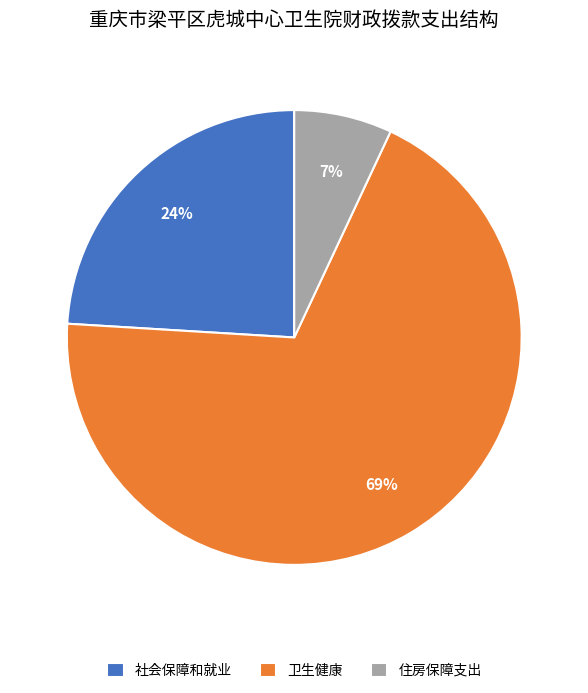

Is it true that 住房保障支出 is 17% of the pie?

False